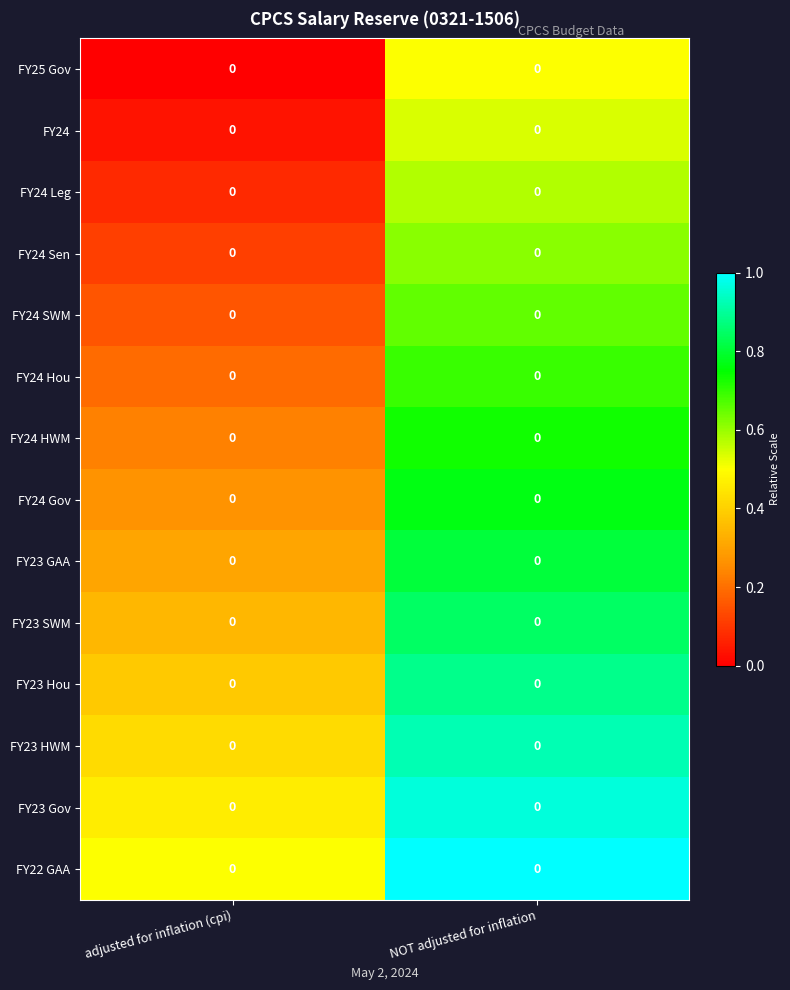

Reading left to right, what are all the values shown in this chart?

FY25 Gov: adjusted for inflation (cpi)=0.0	NOT adjusted for inflation=0.0
FY24: adjusted for inflation (cpi)=0.0	NOT adjusted for inflation=0.0
FY24 Leg: adjusted for inflation (cpi)=0.0	NOT adjusted for inflation=0.0
FY24 Sen: adjusted for inflation (cpi)=0.0	NOT adjusted for inflation=0.0
FY24 SWM: adjusted for inflation (cpi)=0.0	NOT adjusted for inflation=0.0
FY24 Hou: adjusted for inflation (cpi)=0.0	NOT adjusted for inflation=0.0
FY24 HWM: adjusted for inflation (cpi)=0.0	NOT adjusted for inflation=0.0
FY24 Gov: adjusted for inflation (cpi)=0.0	NOT adjusted for inflation=0.0
FY23 GAA: adjusted for inflation (cpi)=0.0	NOT adjusted for inflation=0.0
FY23 SWM: adjusted for inflation (cpi)=0.0	NOT adjusted for inflation=0.0
FY23 Hou: adjusted for inflation (cpi)=0.0	NOT adjusted for inflation=0.0
FY23 HWM: adjusted for inflation (cpi)=0.0	NOT adjusted for inflation=0.0
FY23 Gov: adjusted for inflation (cpi)=0.0	NOT adjusted for inflation=0.0
FY22 GAA: adjusted for inflation (cpi)=0.0	NOT adjusted for inflation=0.0